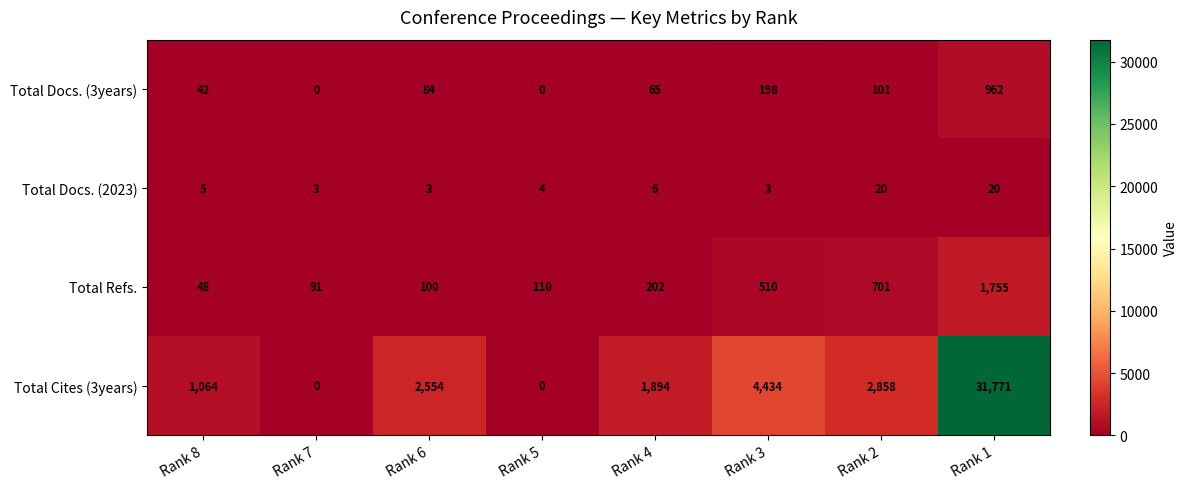

Between Rank 6 and Rank 3, which series saw the biggest shift?

Total Cites (3years)